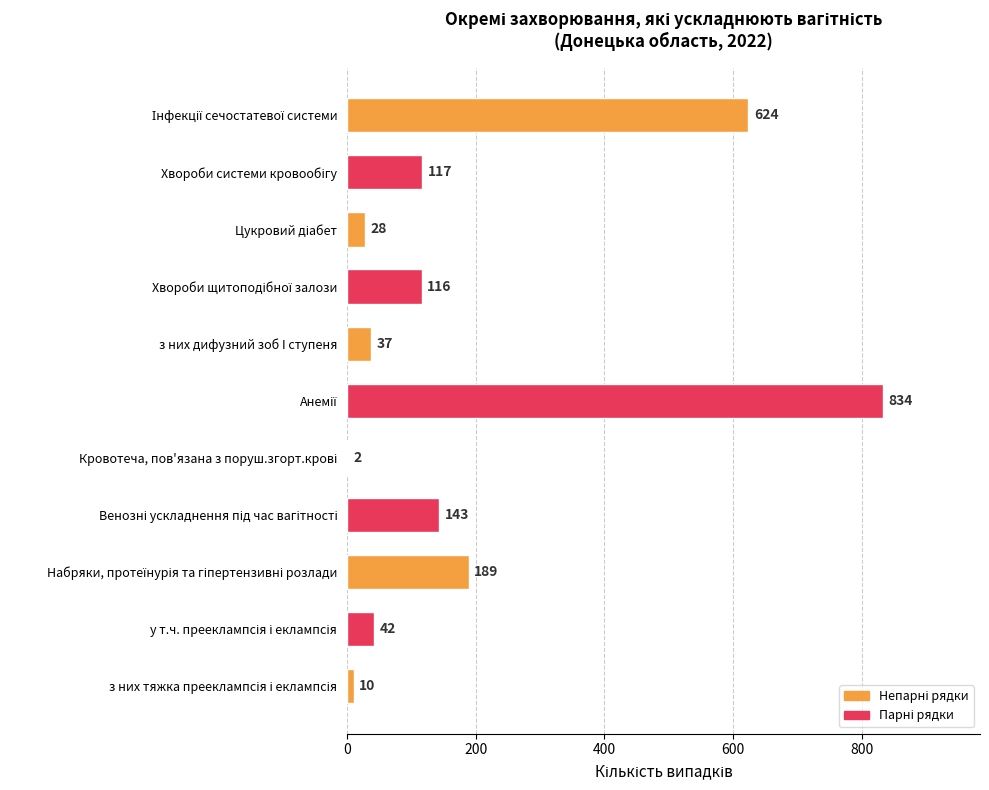

Does the chart contain stacked bars?

No